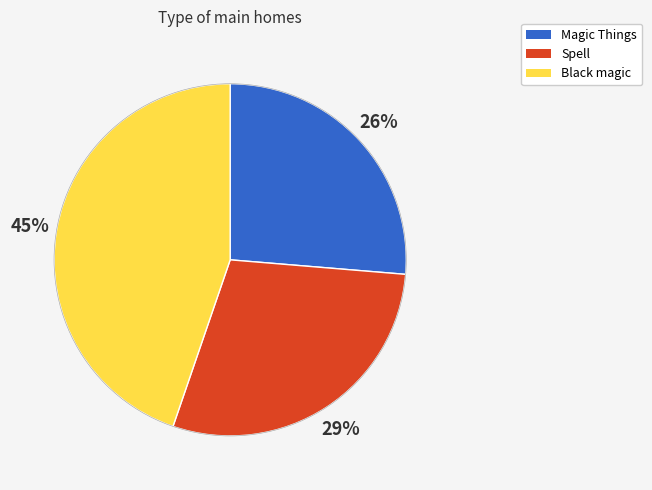

Combined, do Magic Things and Spell account for over 50%?

Yes